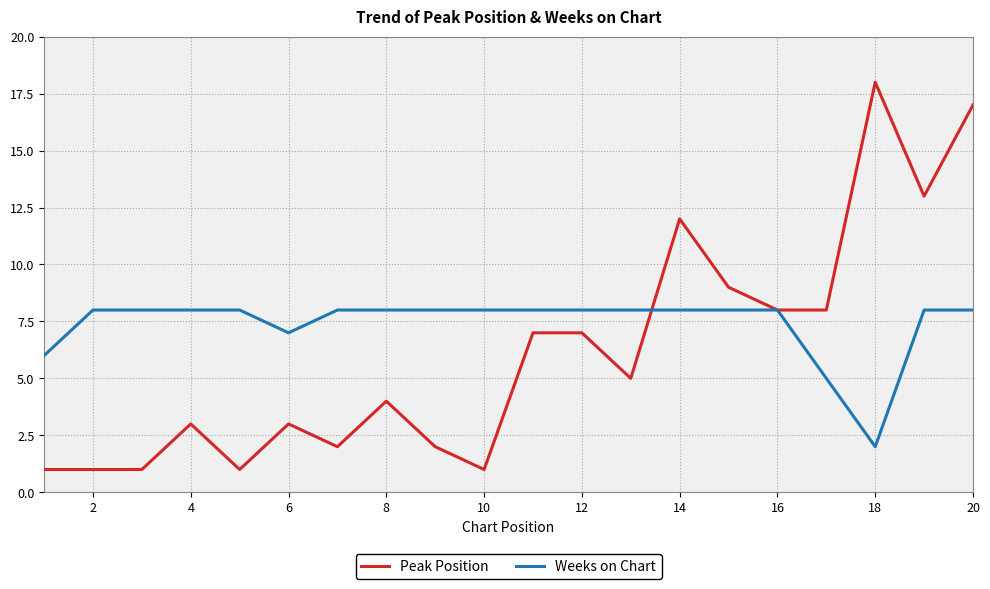

At how many categories does at least one series exceed 2?

20